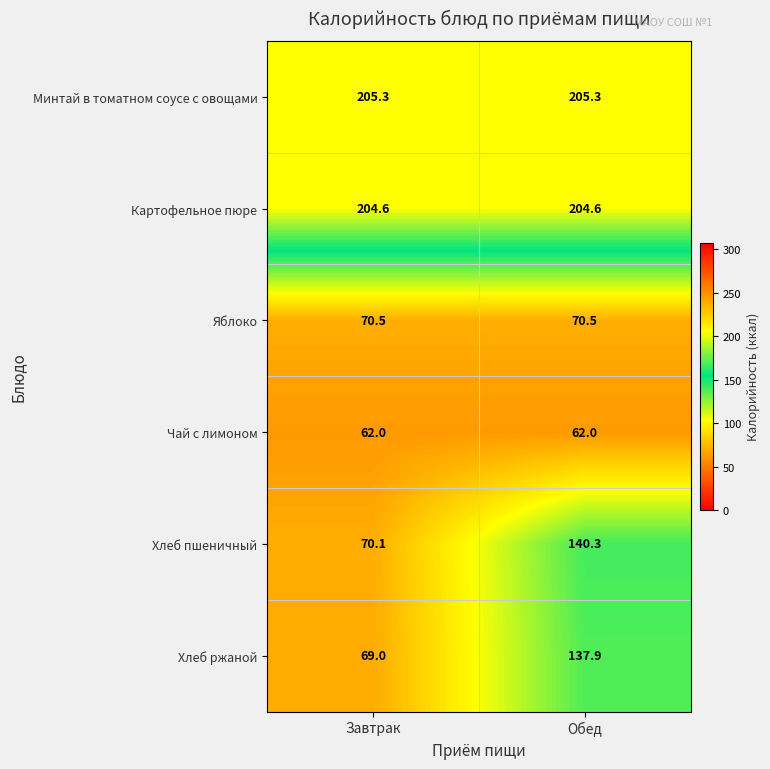

How many series are shown in this chart?

6